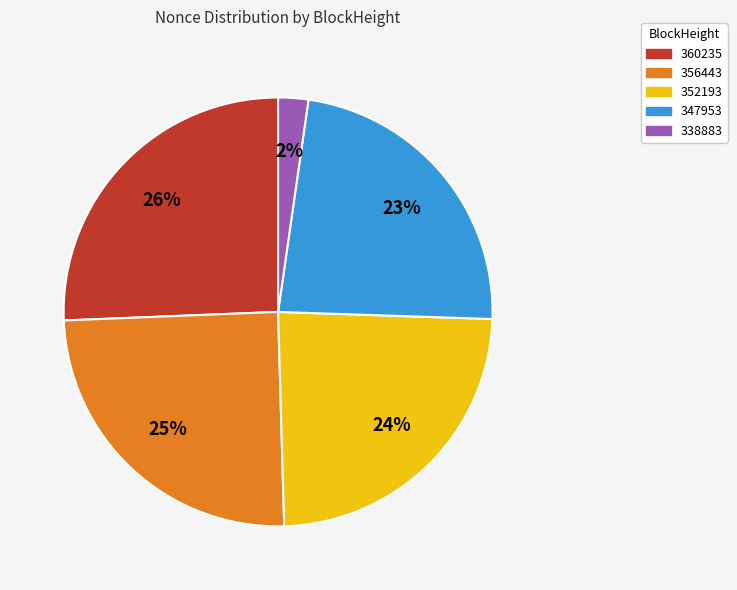

To the nearest percent, what is the average slice percentage?

20%